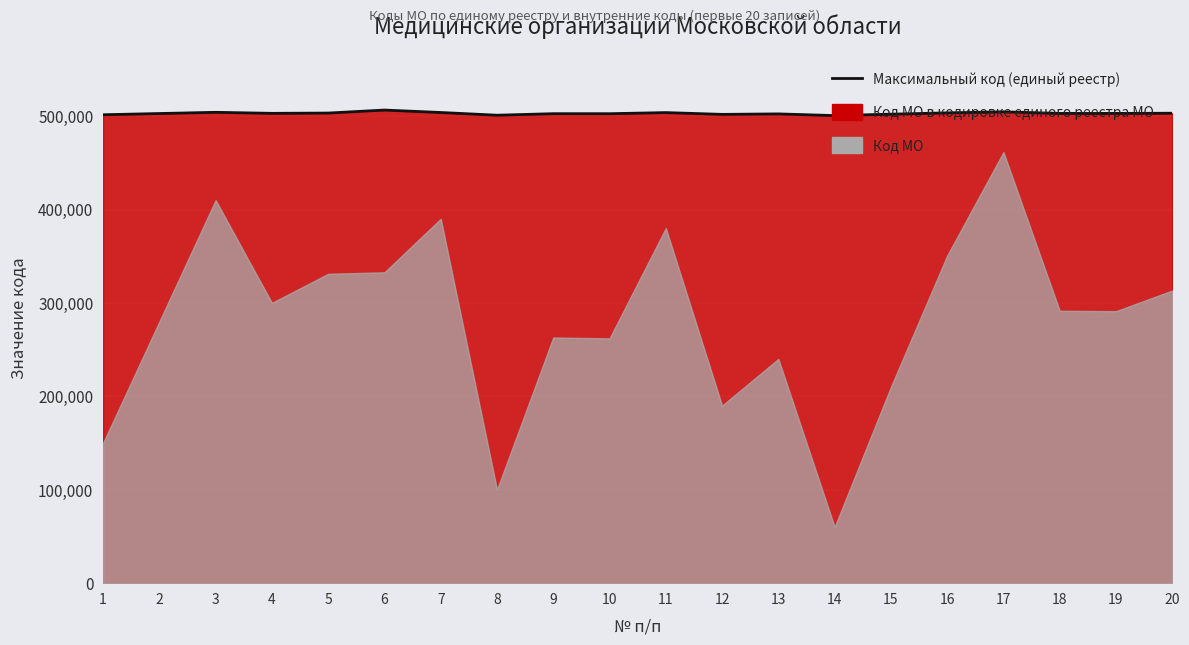

Reading left to right, list all the values displayed in this chart.

501501	502801	504101	503001	503312	506509	503901	501001	502630	502606	503801	501901	502401	500601	502101	503504	504615	502916	502910	503133